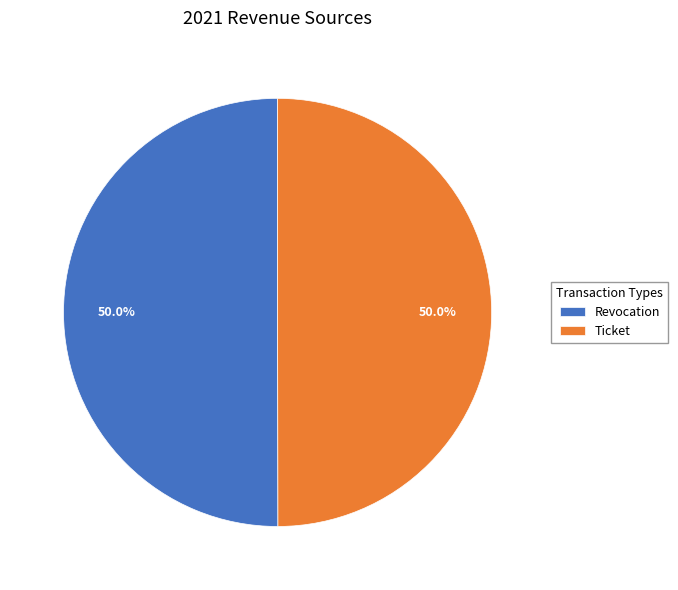

The Ticket slice represents 35% of the pie. True or false?

False